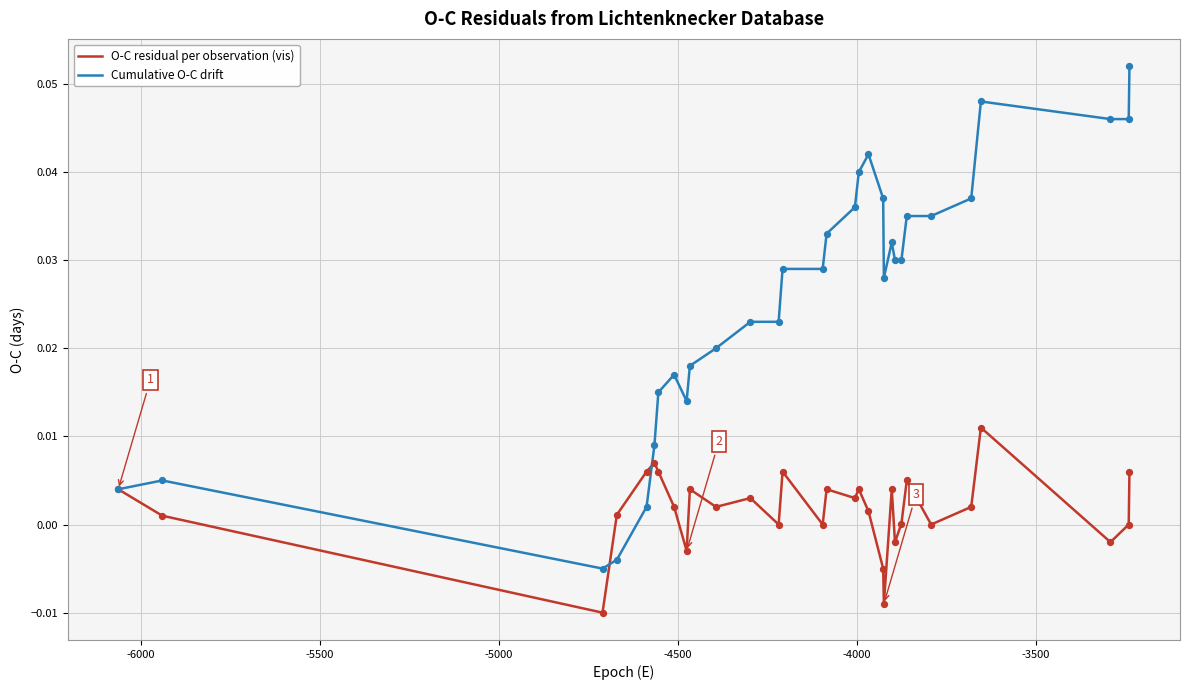

At how many categories does at least one series exceed 0?

30